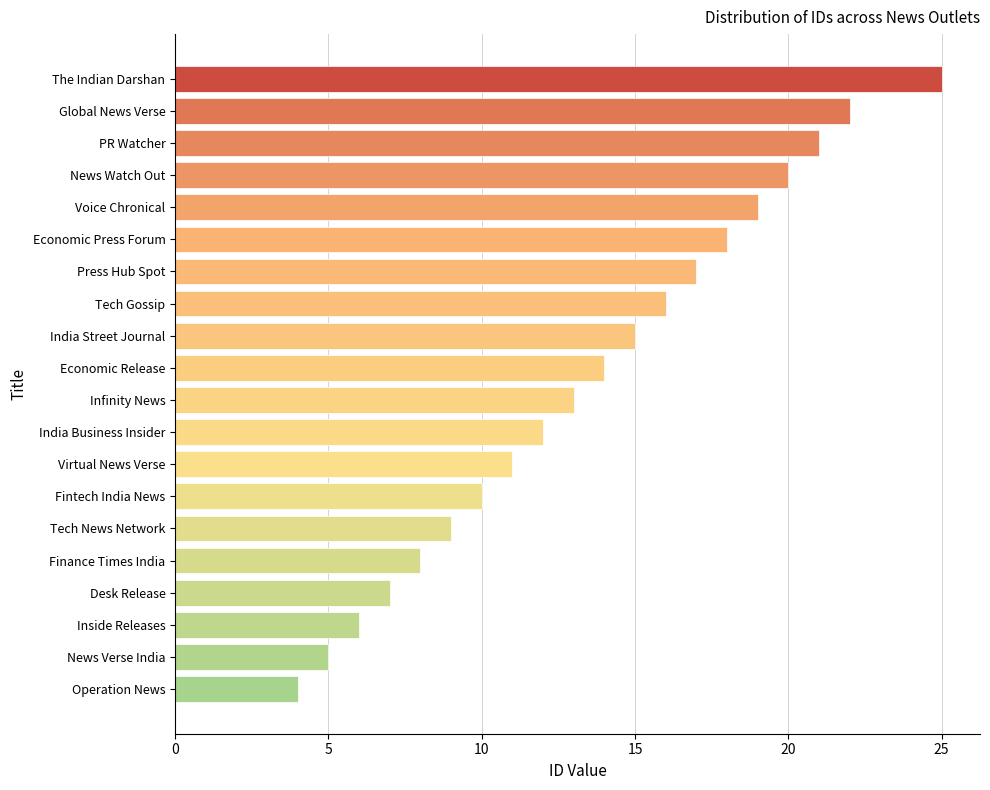

Which category has the highest value across all series?

The Indian Darshan